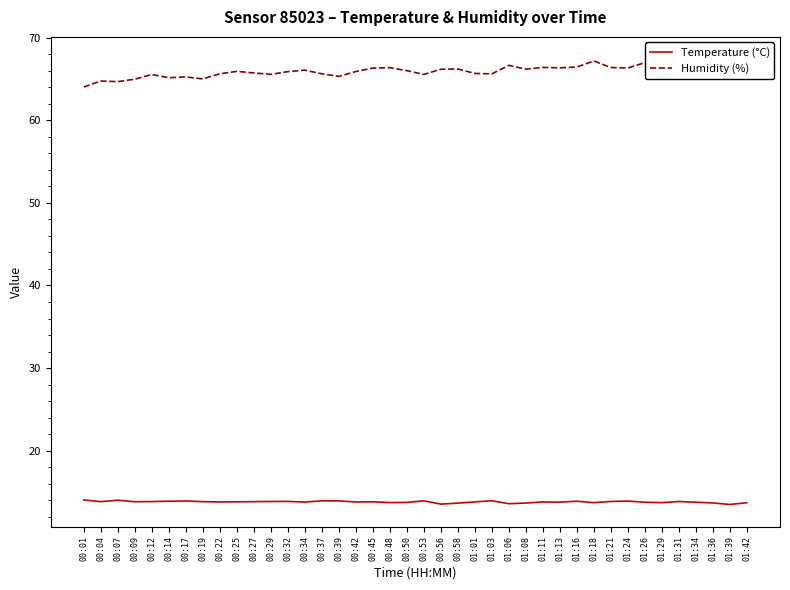

True or false: Humidity (%) and Temperature (°C) cross at least once.

False